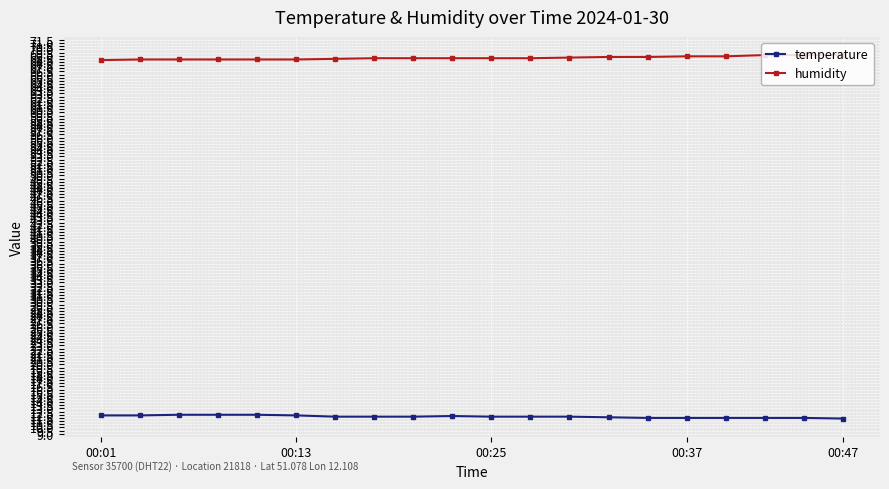

What is the average value of the temperature series?

11.7